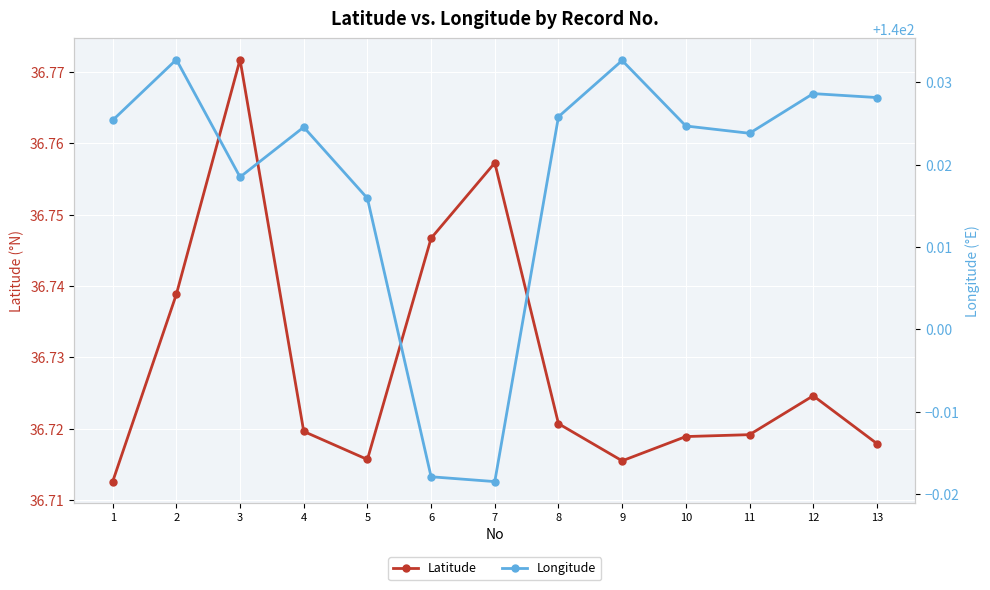

True or false: Longitude and Latitude intersect in this chart.

False